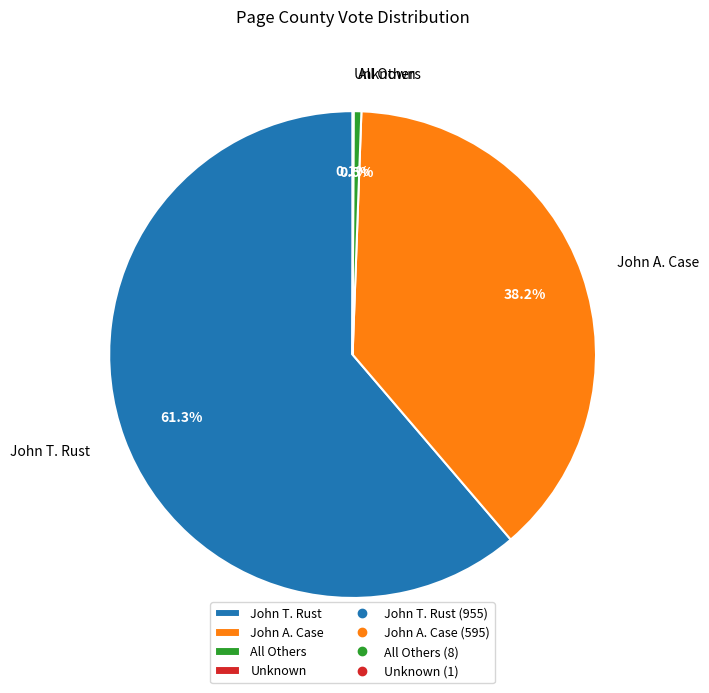

To the nearest percent, what is the average slice percentage?

25%